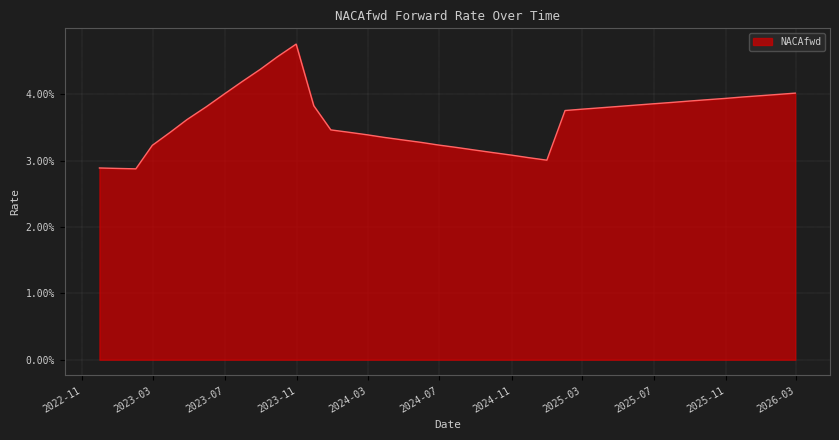

Does the chart display data point markers on the line(s)?

No